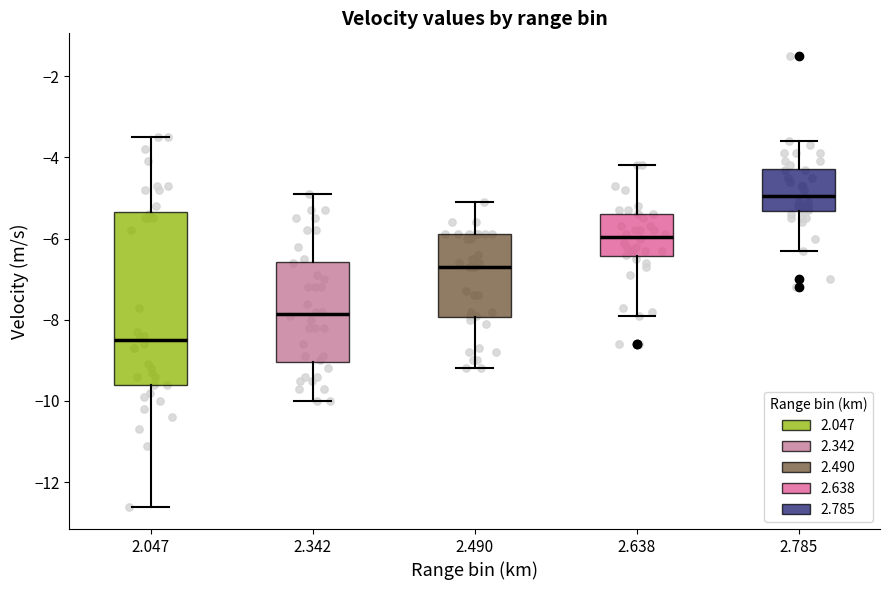

Comparing the boxes themselves (not the whiskers), which one is the tallest?

2.047